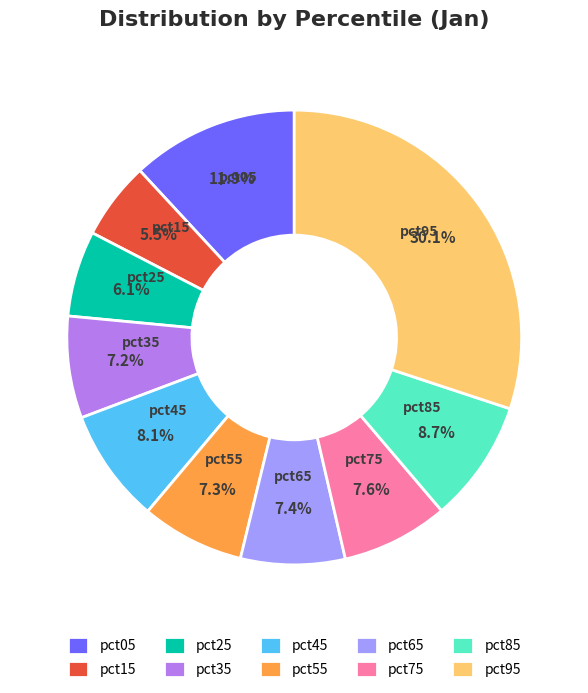

True or false: pct85 accounts for 1% of the total.

False